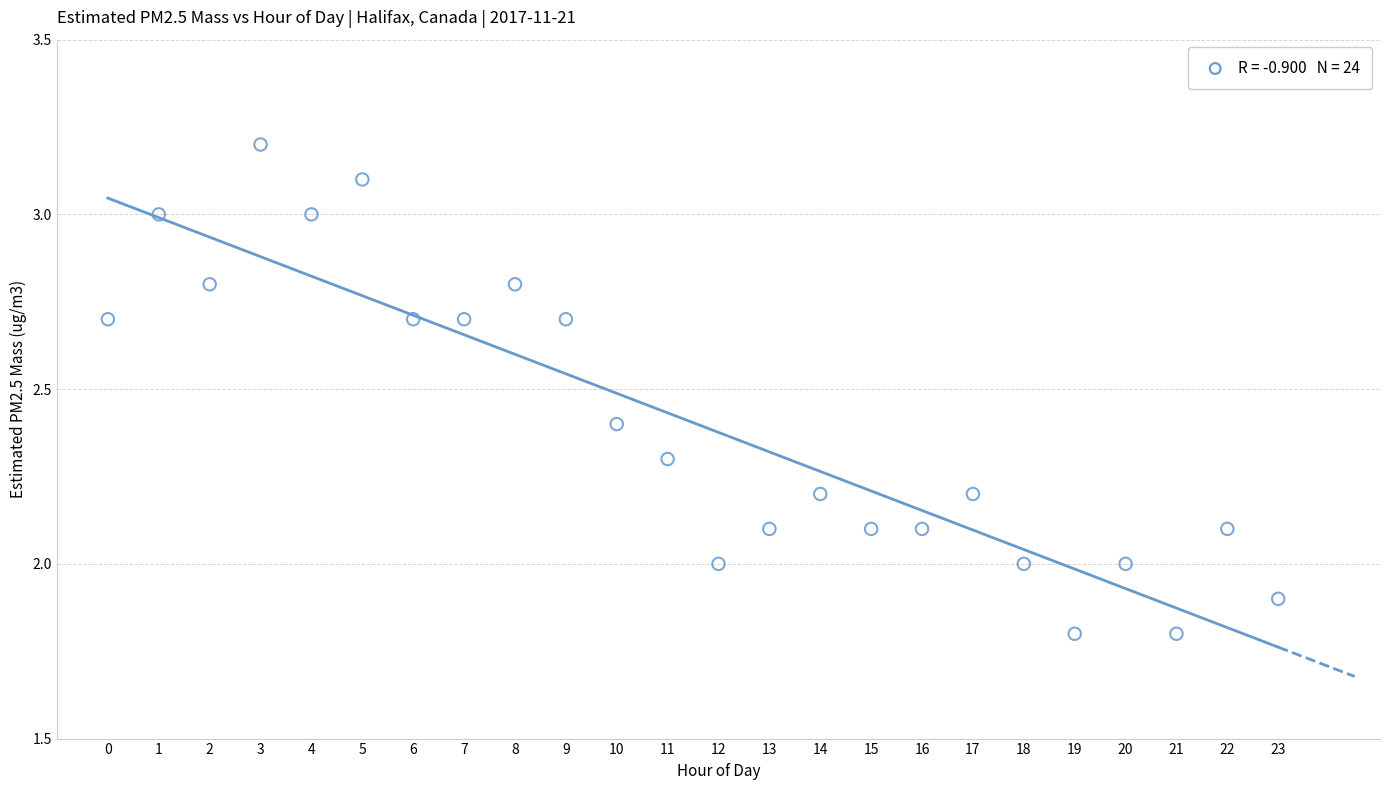

What is the range of Y values (max minus min)?

1.4